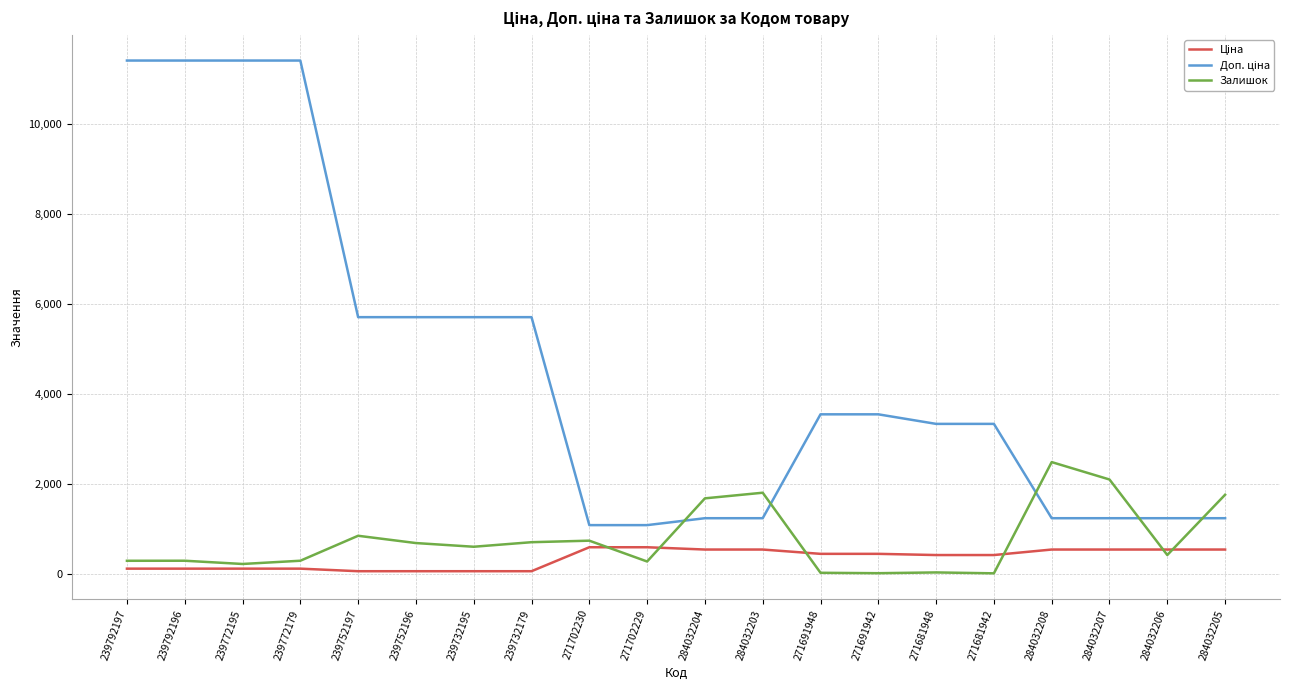

True or false: Залишок has a value of 10.0 at 271681942.

True